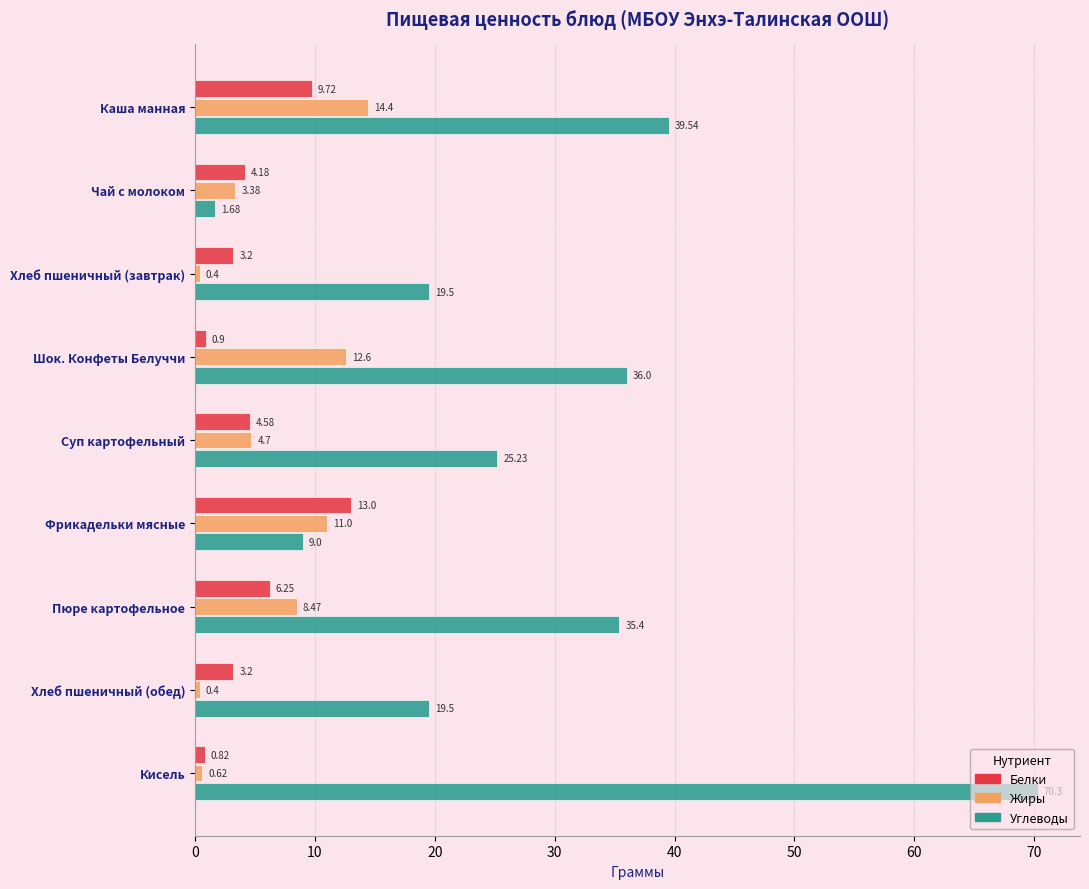

What is the average value of the Углеводы series?

28.5